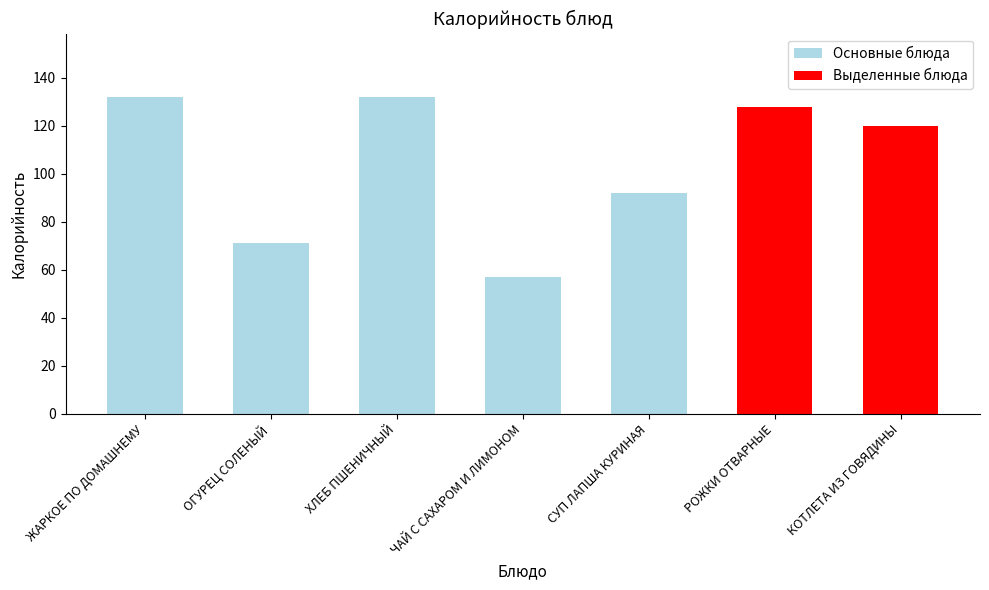

The value at КОТЛЕТА ИЗ ГОВЯДИНЫ is 29. True or false?

False